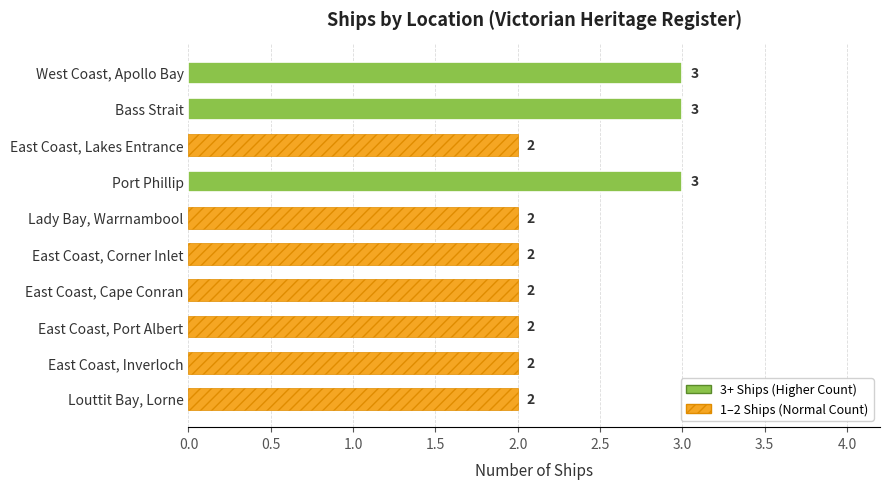

What is the label of the 6th bar from the bottom?

Lady Bay, Warrnambool